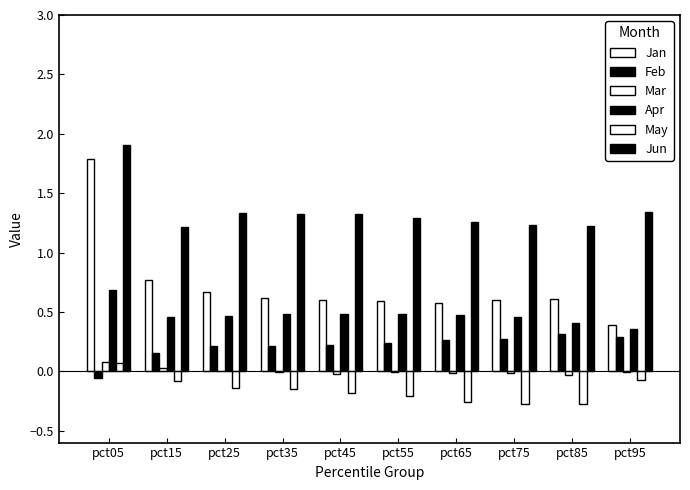

How many May values are between 0 and 1?

1